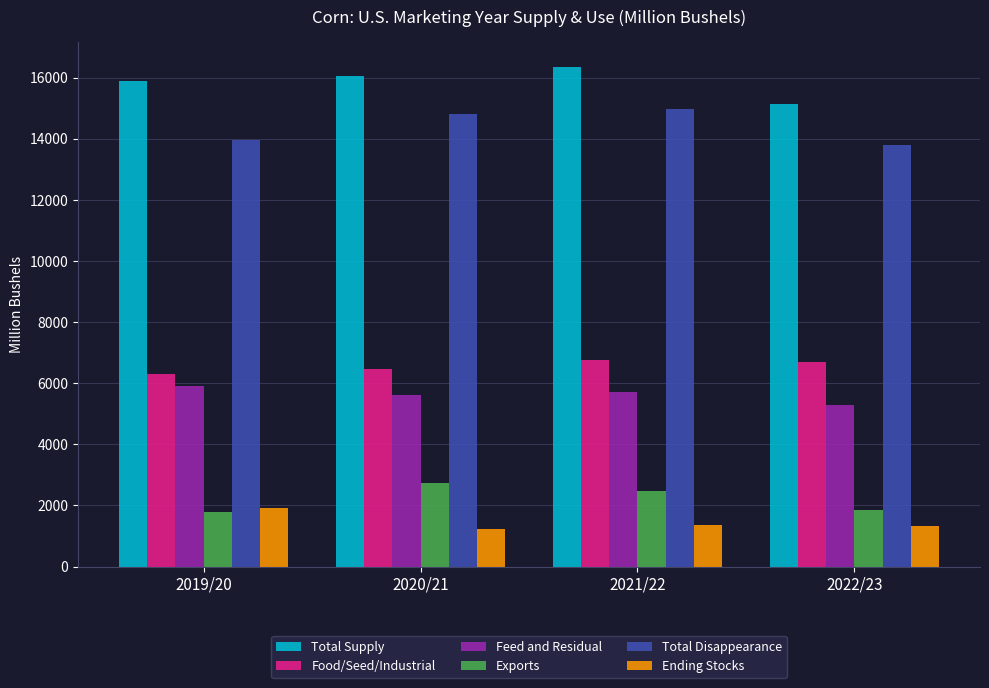

What is the average value of the Food/Seed/Industrial series?

6549.1